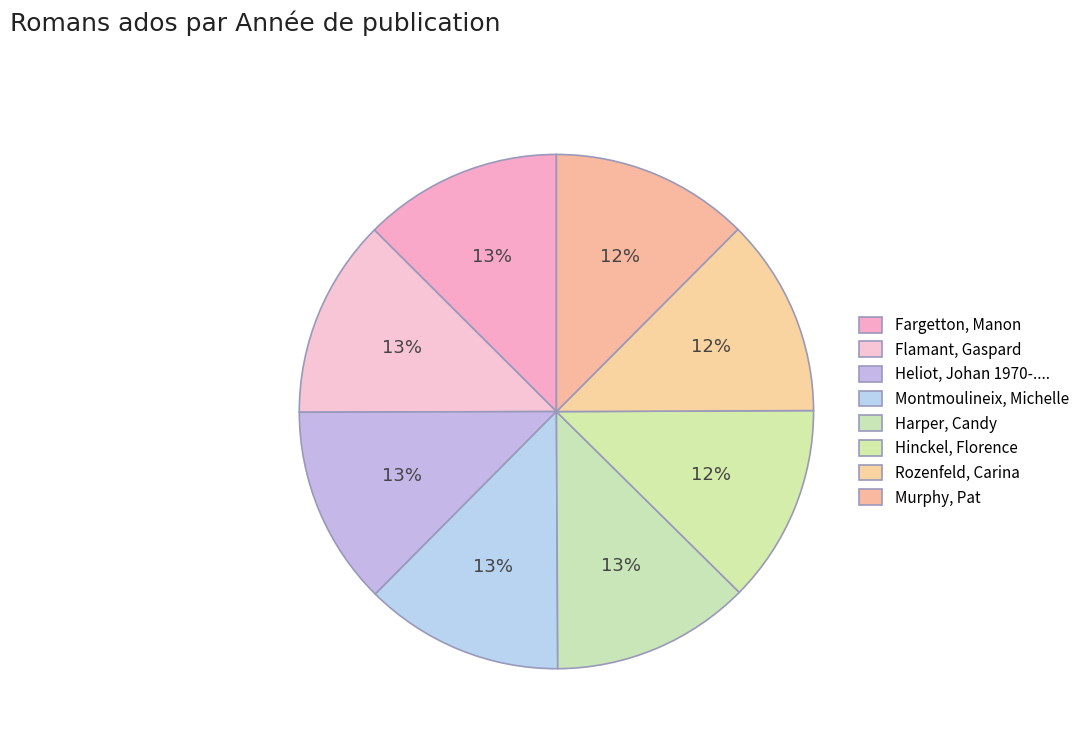

The Flamant, Gaspard slice represents 25% of the pie. True or false?

False